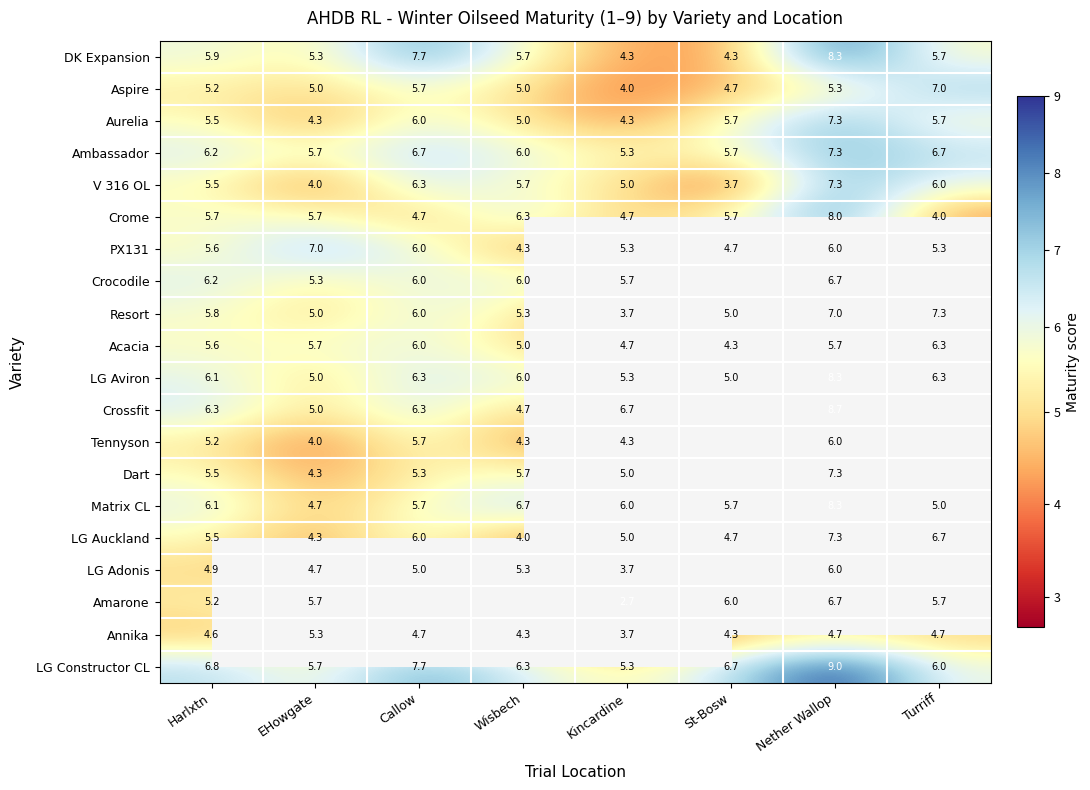

Where does the LG Aviron series first go above 6?

Harlxtn